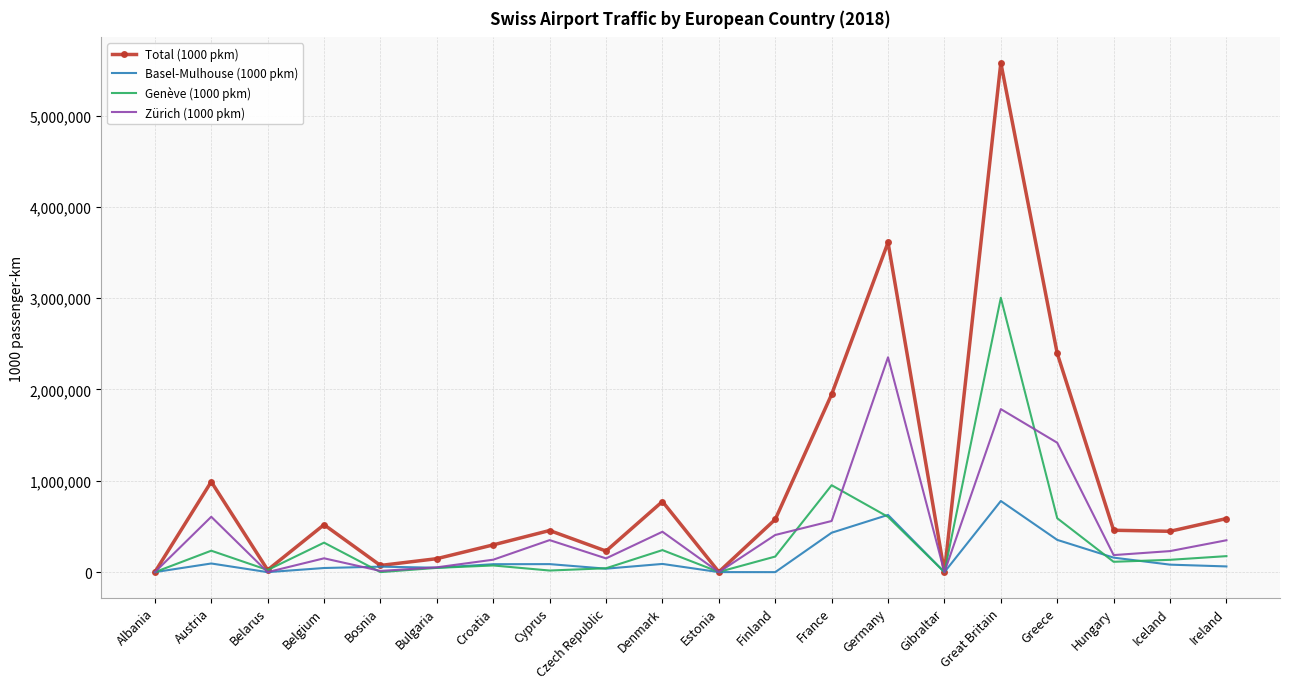

At how many categories does at least one series exceed 2445528?

2